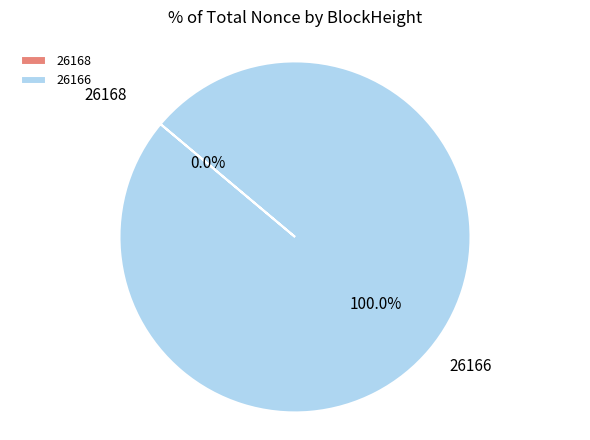

What percentage is NOT represented by 26168?

100.0%